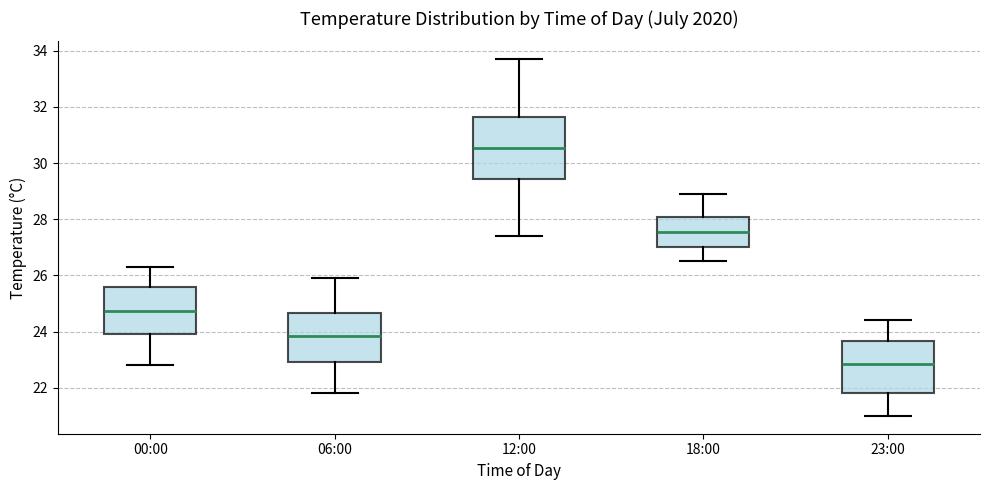

Which box is the tallest, from its lower edge to its upper edge?

12:00